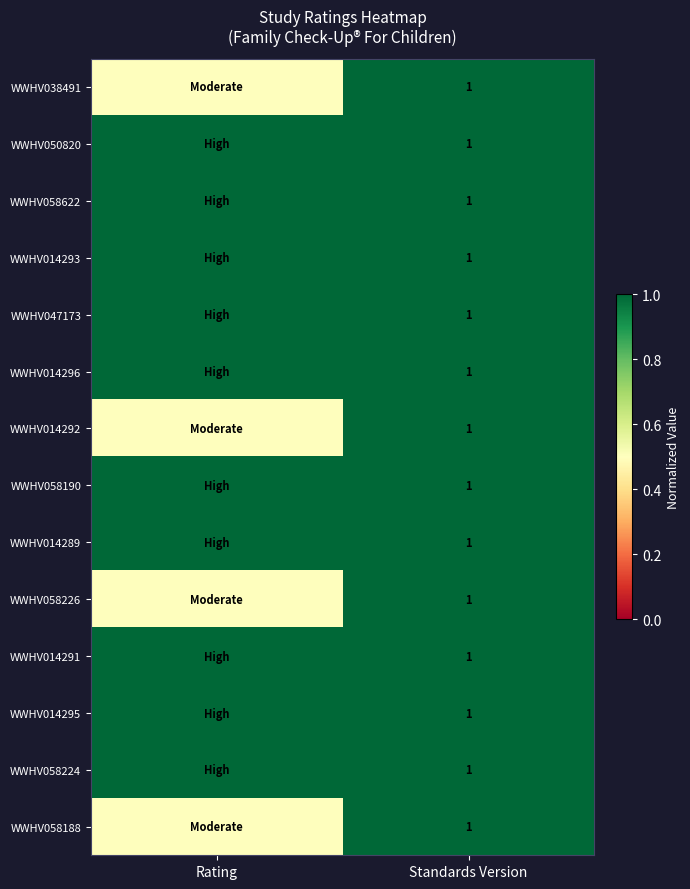

The WWHV014295 series shows 1.6 at Standards Version. True or false?

False